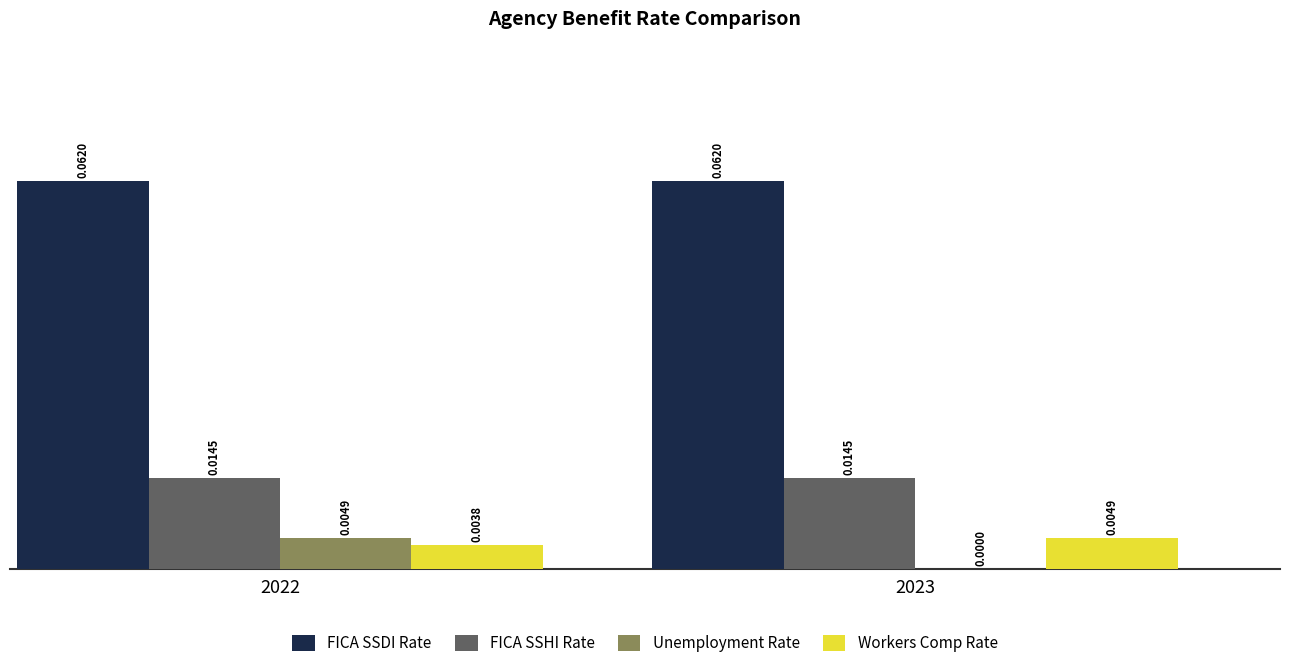

Is the value of FICA SSHI Rate at 2023 greater than the value of Unemployment Rate at 2022?

Yes